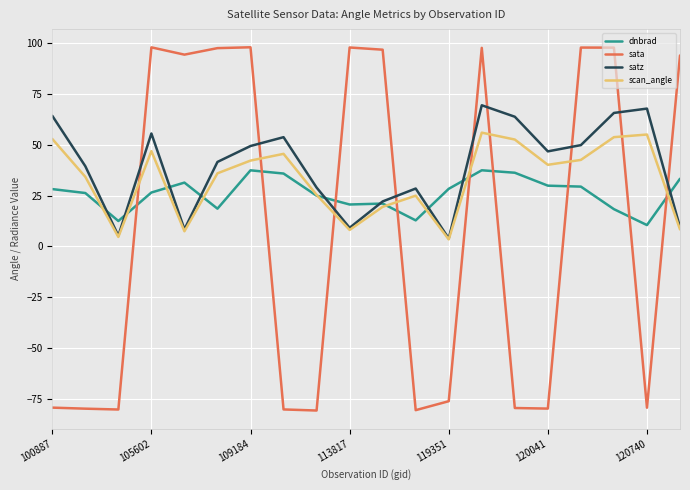

How many times do sata and dnbrad cross each other?

9